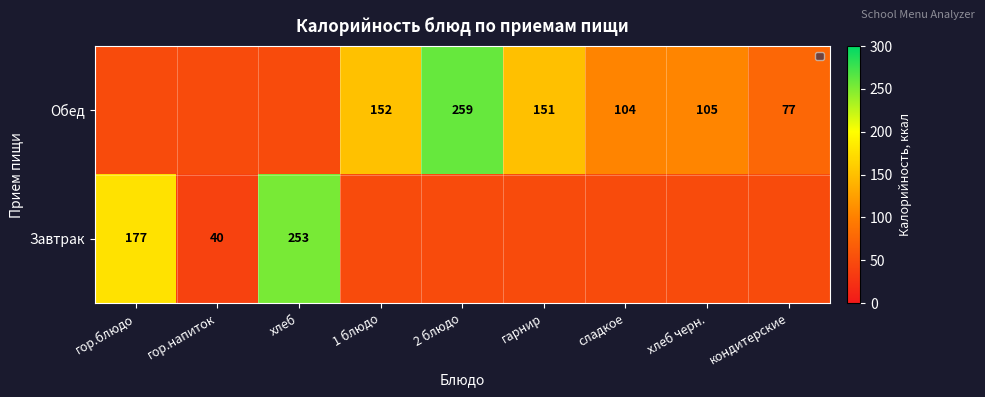

What is the maximum value shown in the chart?

259.2